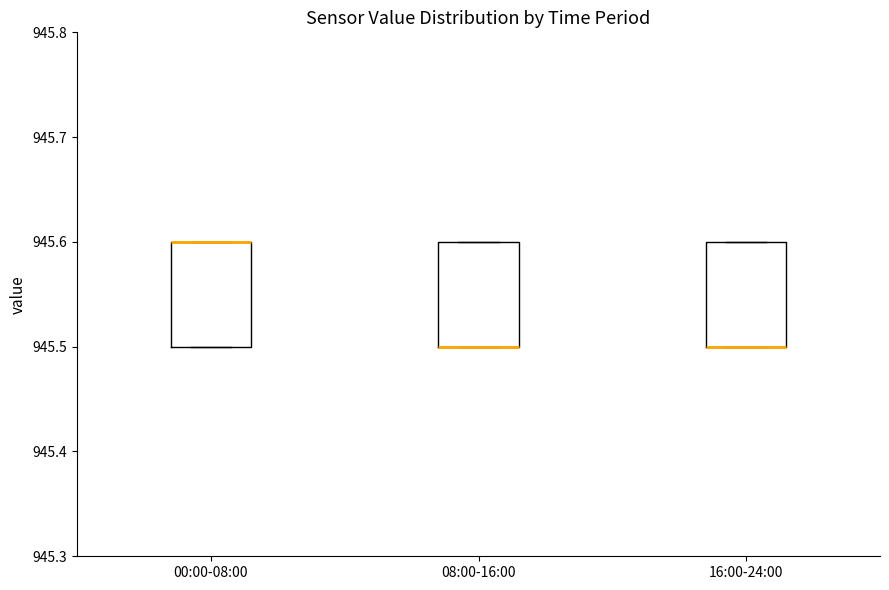

Reading left to right, read every box against the y-axis: the position of its median line, the range the box covers, and the ends of its whiskers. The values are not printed on the chart, so give them approximately, as read against the axis.

00:00-08:00: median 945.6 (drawn on the box's upper edge), box 945.5 to 945.6, whiskers 945.5 to 945.6
08:00-16:00: median 945.5 (drawn on the box's lower edge), box 945.5 to 945.6, whiskers 945.5 to 945.6
16:00-24:00: median 945.5 (drawn on the box's lower edge), box 945.5 to 945.6, whiskers 945.5 to 945.6